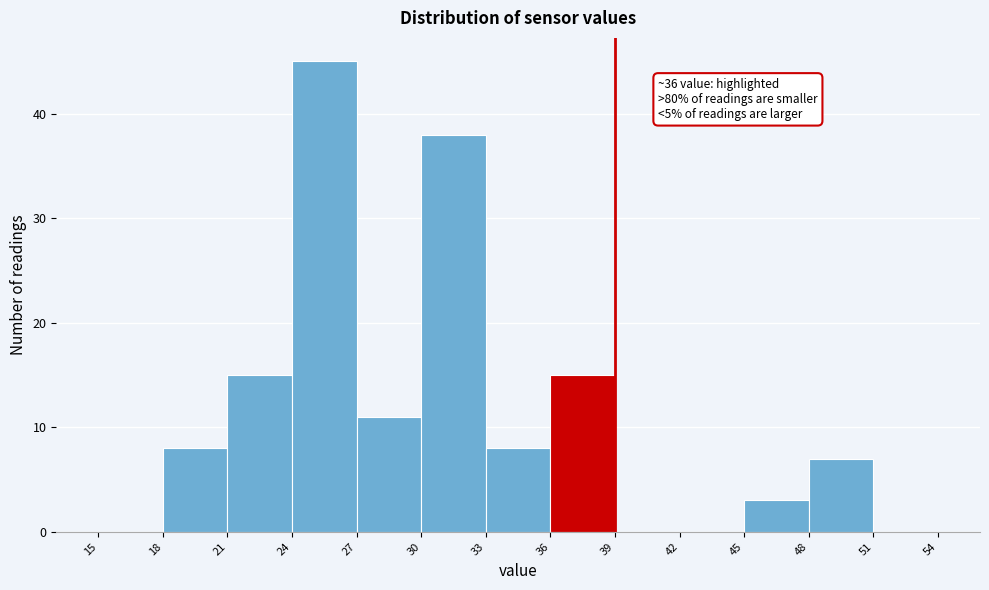

Over which range of the x-axis is the bar tallest?

24 to 27